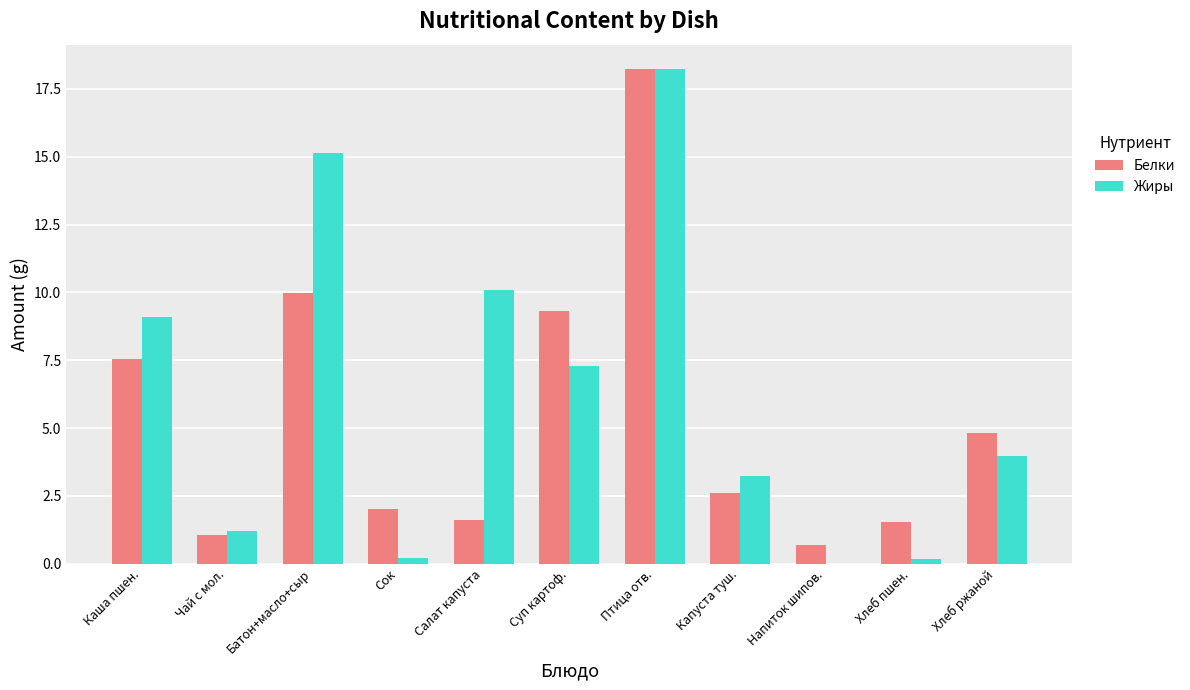

Which series has the largest total across all categories?

Жиры